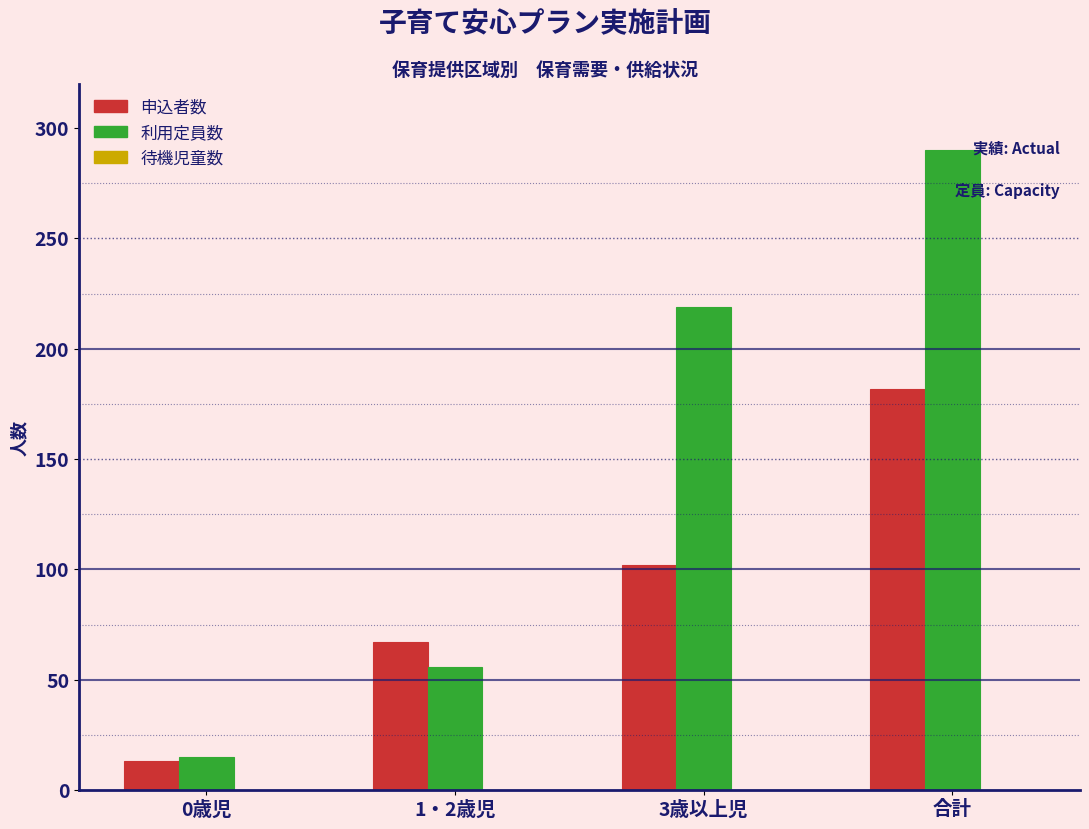

What is the minimum value for 利用定員数?

15